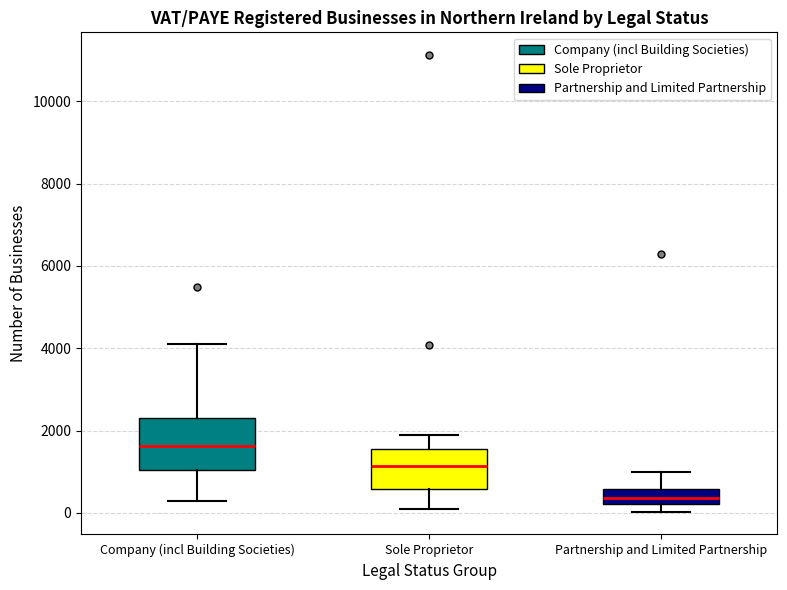

Reading left to right, transcribe this box plot: for each box, give where its median line is, the range the box spans, and where its two whiskers end, as read against the y-axis. The values are not printed on the chart, so give them approximately, as read against the axis.

Company (incl Building Societies): median 1600, box 1000 to 2200, whiskers 200 to 4200
Sole Proprietor: median 1200, box 600 to 1600, whiskers 200 to 1800
Partnership and Limited Partnership: median 400, box 200 to 600, whiskers 0 to 1000